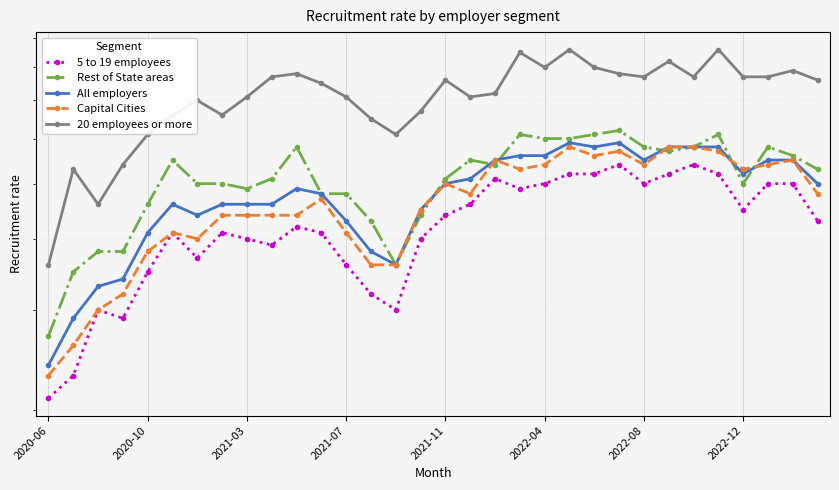

How many data points does each series have?

32